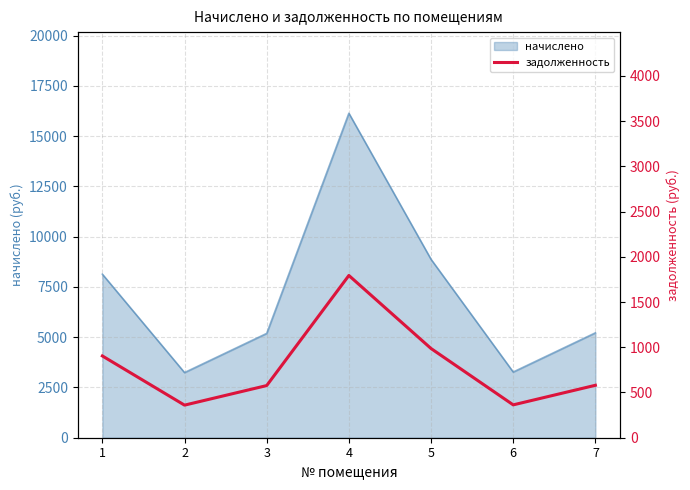

What is the minimum value for начислено?

3241.2